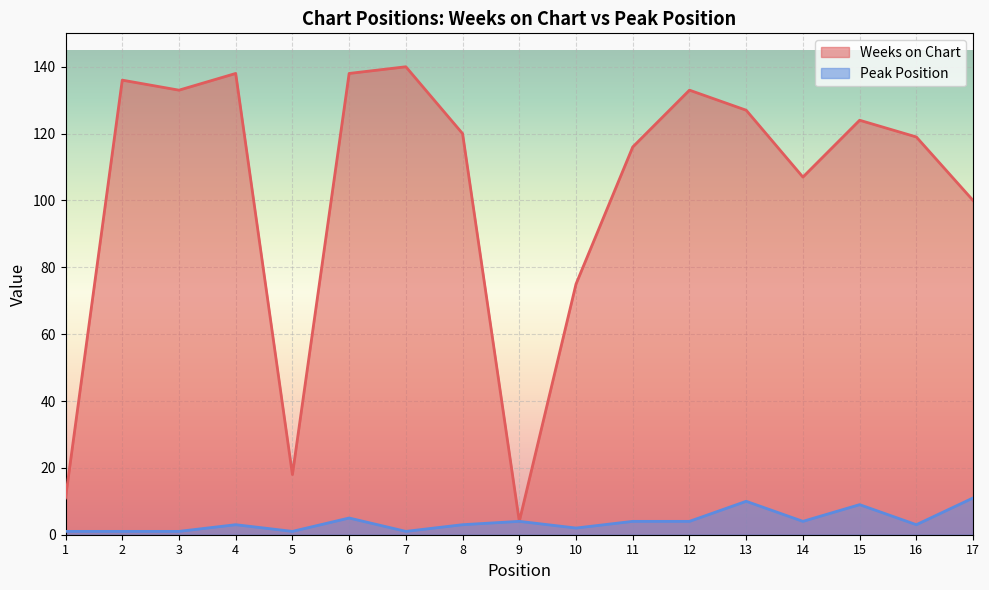

What is the value of the Peak Position point at the 5th from the left?

1